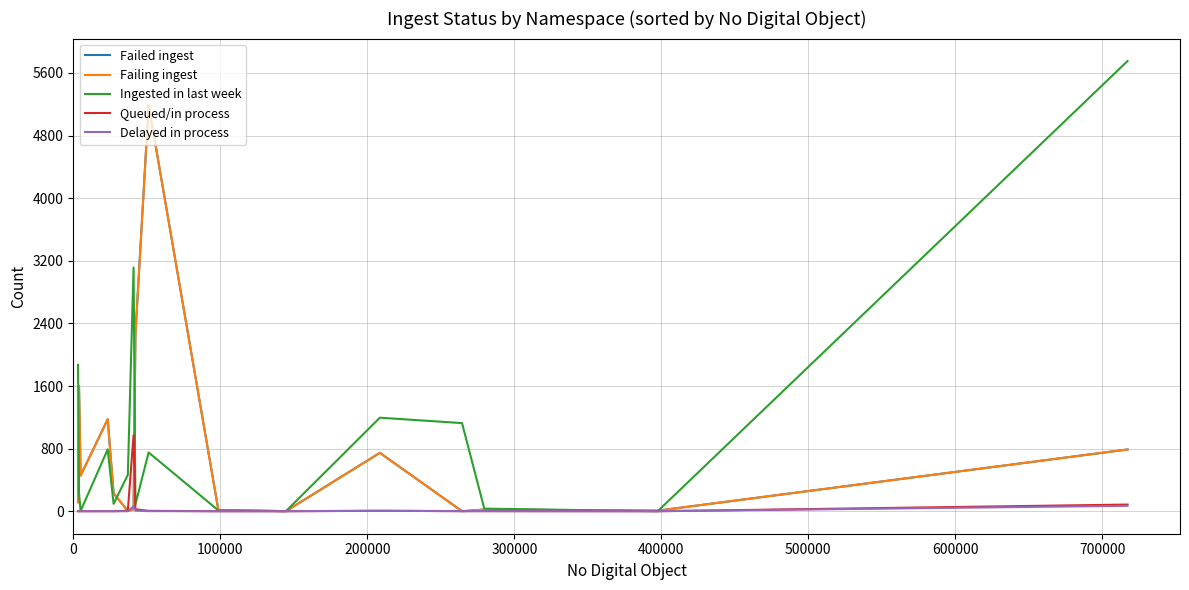

Which series has the largest range (max minus min)?

Ingested in last week